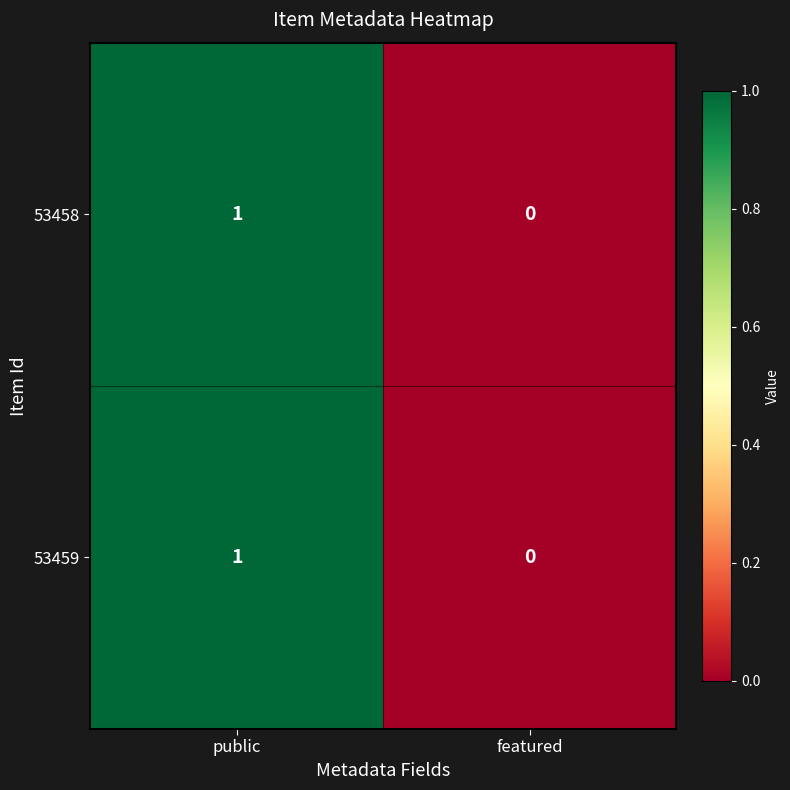

Rank the categories by 53458 value from highest to lowest.

public, featured